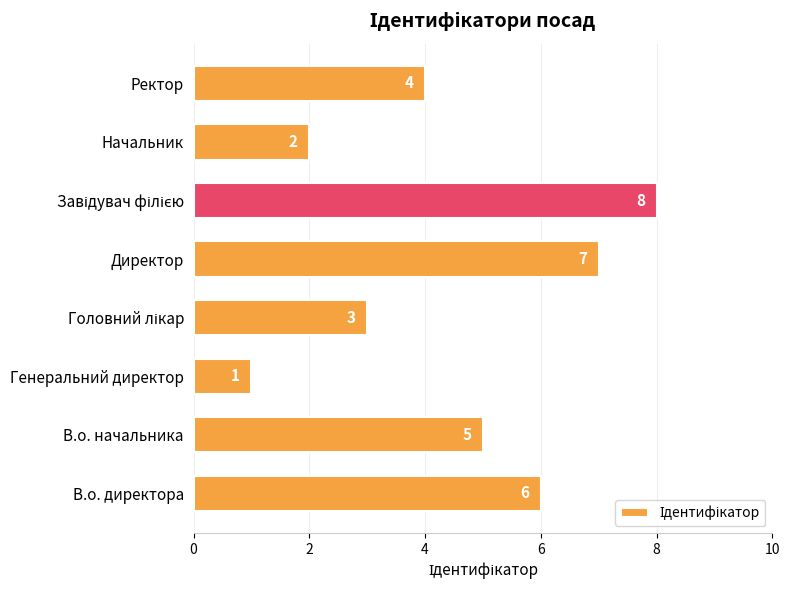

Reading bottom to top, transcribe all the data shown in this chart.

6	5	1	3	7	8	2	4